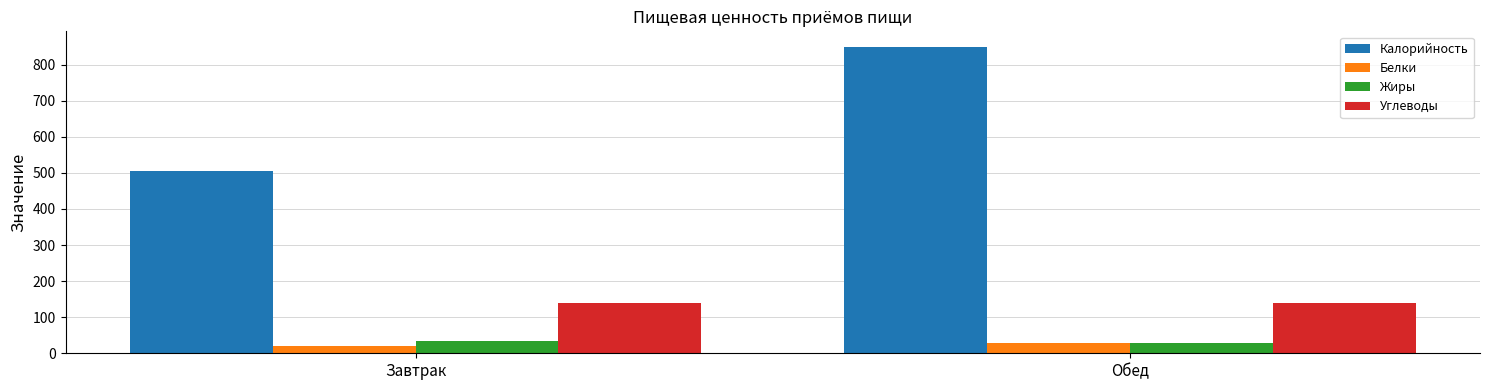

How many data points in Белки are less than 28?

1